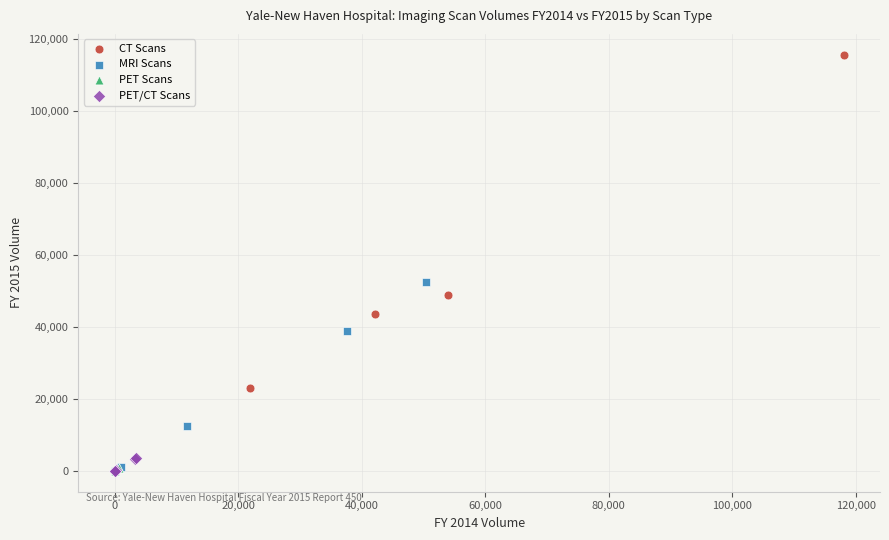

Which series has the largest Y range (max minus min)?

CT Scans